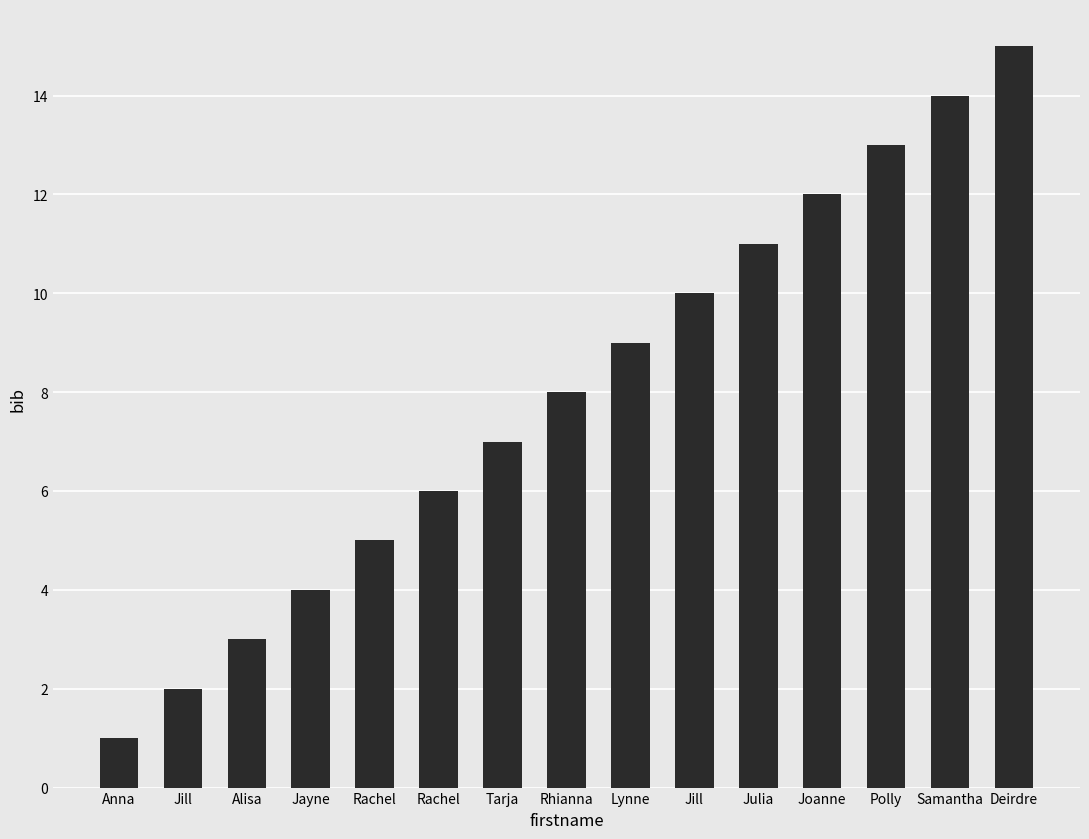

How many data points are less than 8?

7